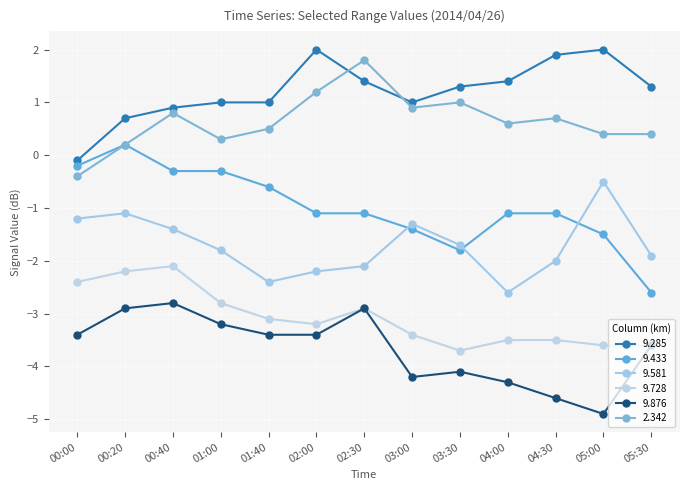

True or false: 9.433 and 9.876 cross at least once.

False